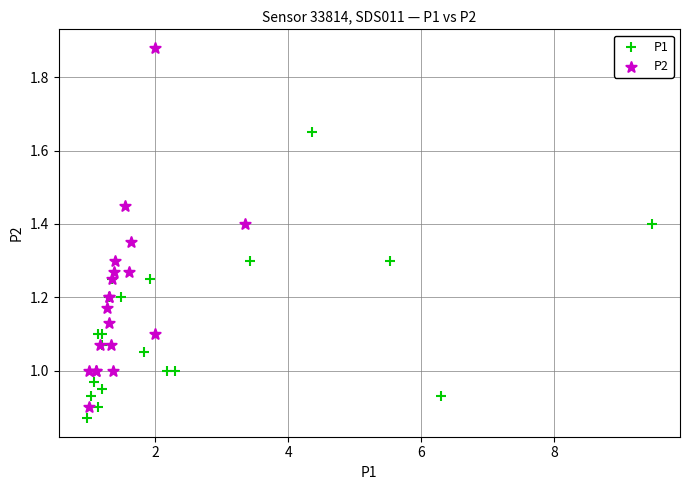

Which series contains the highest Y value?

P2